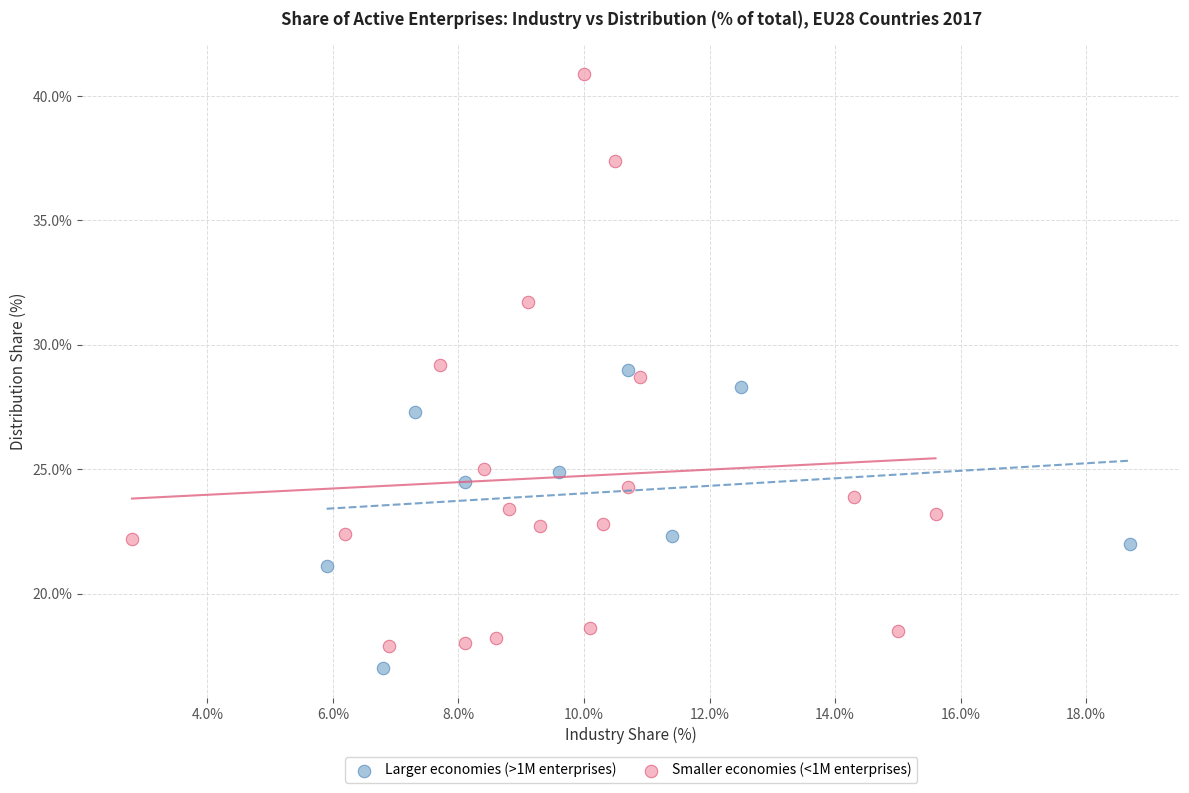

Which series has the largest Y range (max minus min)?

Smaller economies (<1M enterprises)